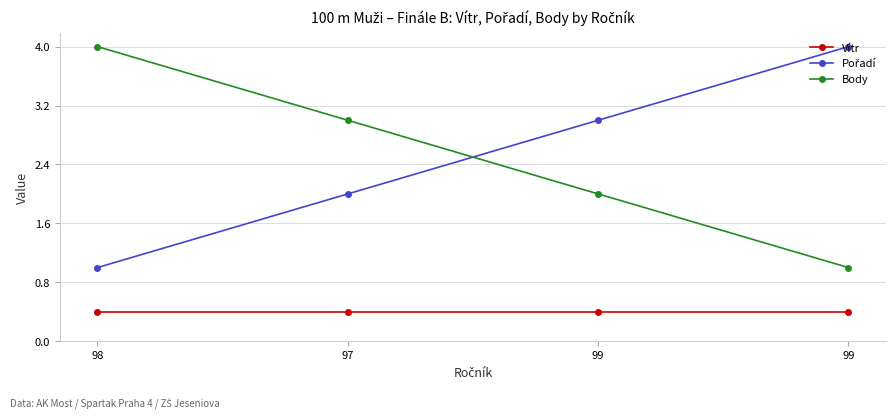

How many series are shown in this chart?

3